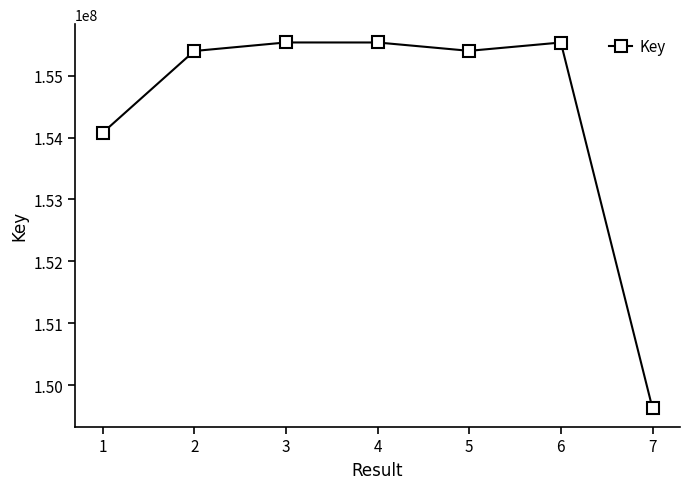

How many data points does each series have?

7